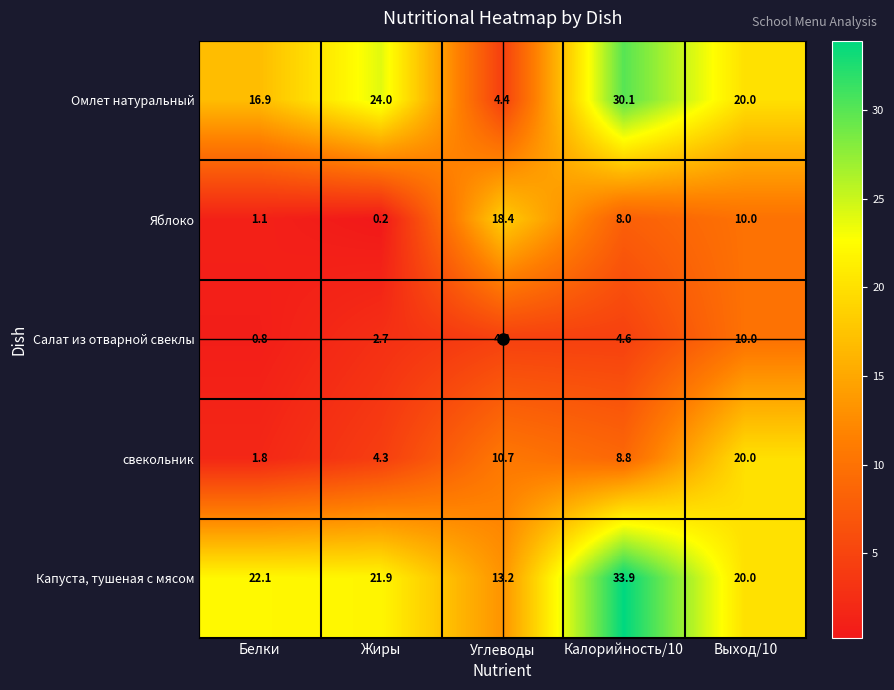

The value of свекольник at Жиры is 2.6. True or false?

False